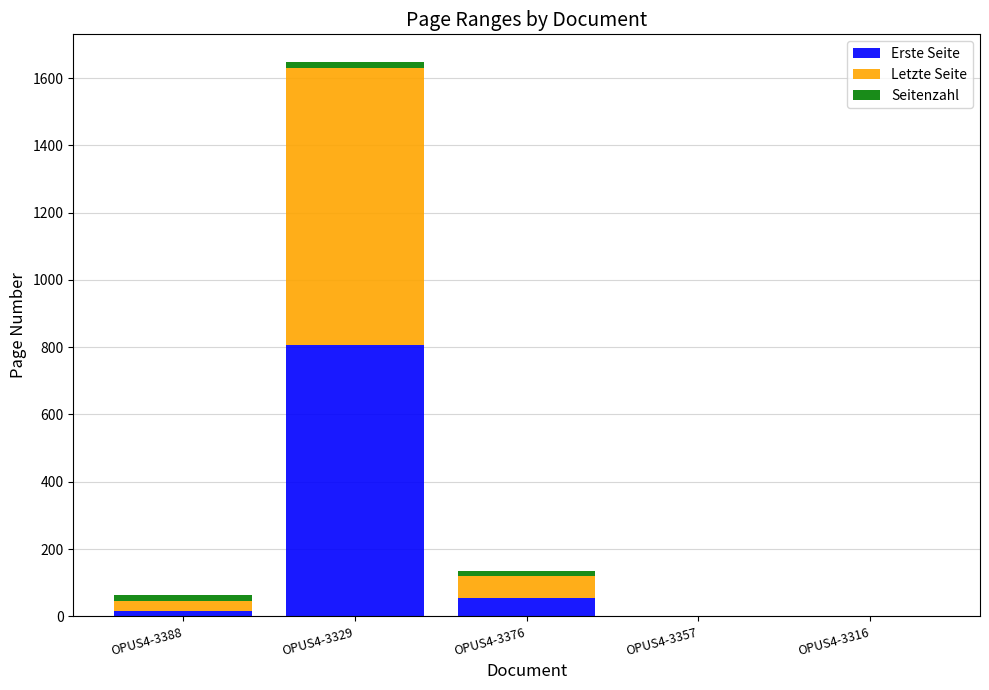

Where is Erste Seite nearest to the value 403?

OPUS4-3376